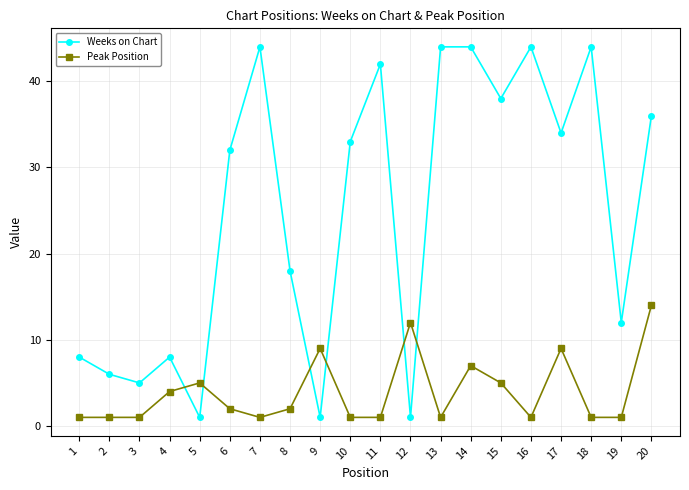

Count the number of data series in this chart.

2